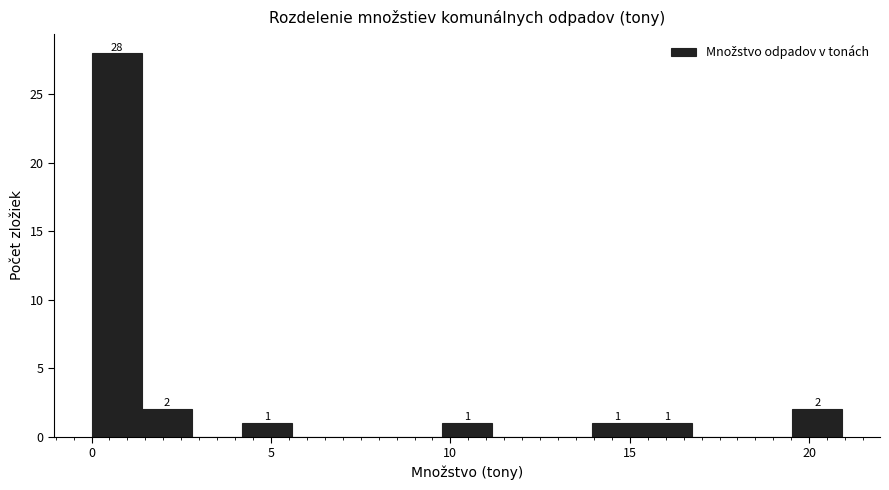

Around what value on the x-axis is the tallest bar? Give the approximate position of its centre, as read against the axis.

0.5